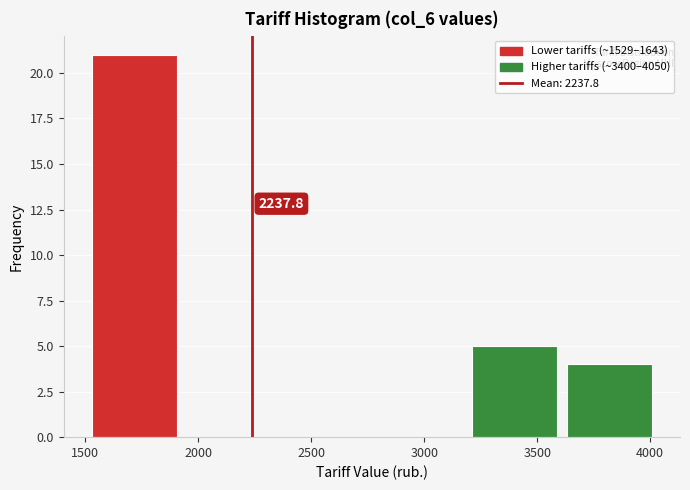

Over which range of the x-axis is the bar tallest?

1550 to 1950